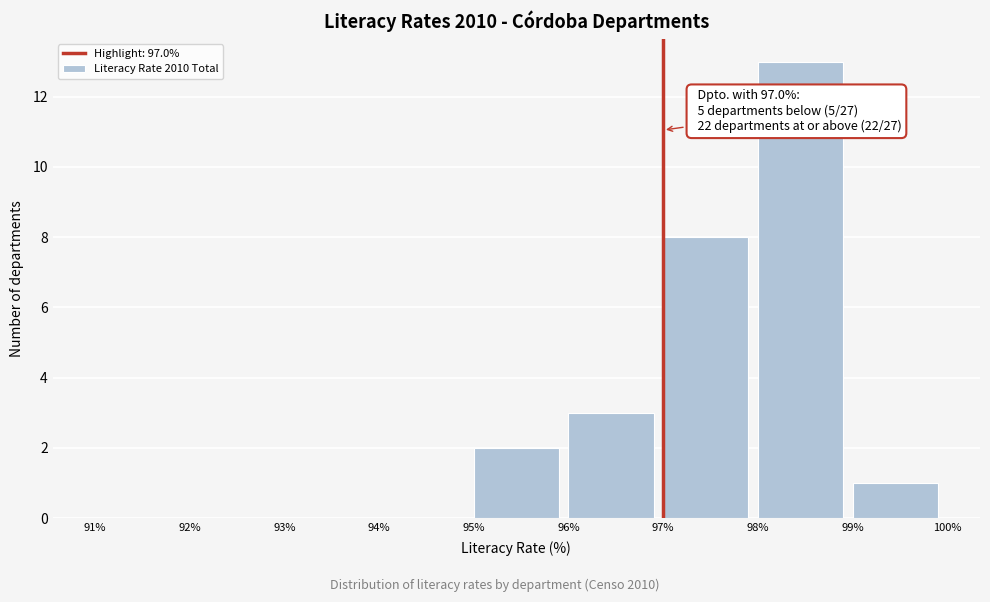

Over which range of the x-axis is the bar tallest?

98% to 99%